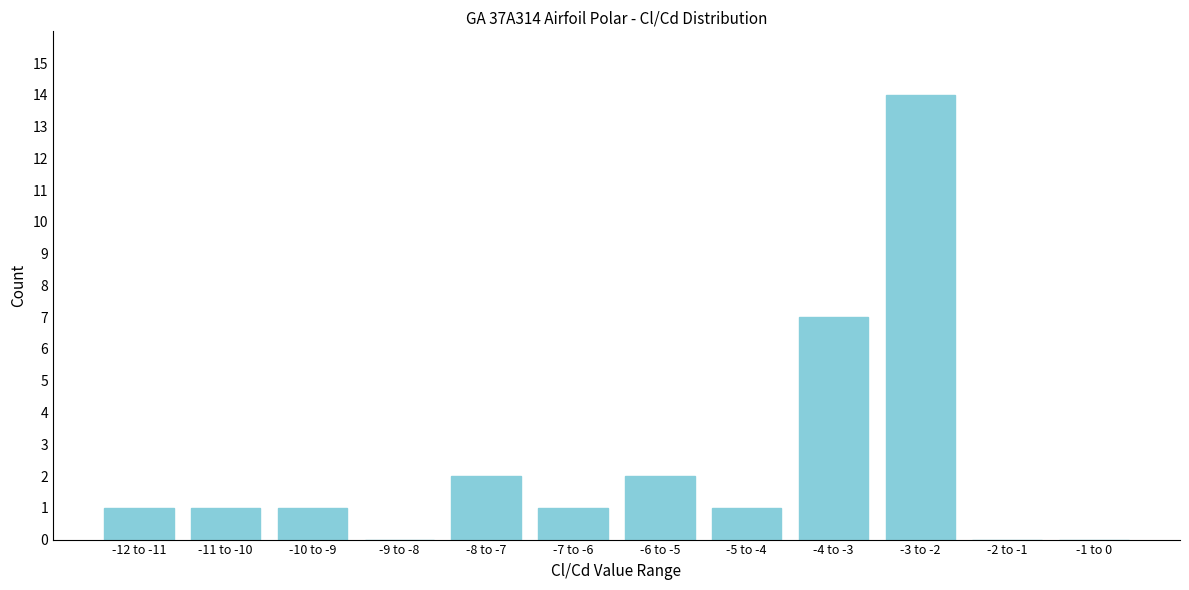

Reading right to left, what are all the values shown in this chart?

-1 to 0=0	-2 to -1=0	-3 to -2=14	-4 to -3=7	-5 to -4=1	-6 to -5=2	-7 to -6=1	-8 to -7=2	-9 to -8=0	-10 to -9=1	-11 to -10=1	-12 to -11=1